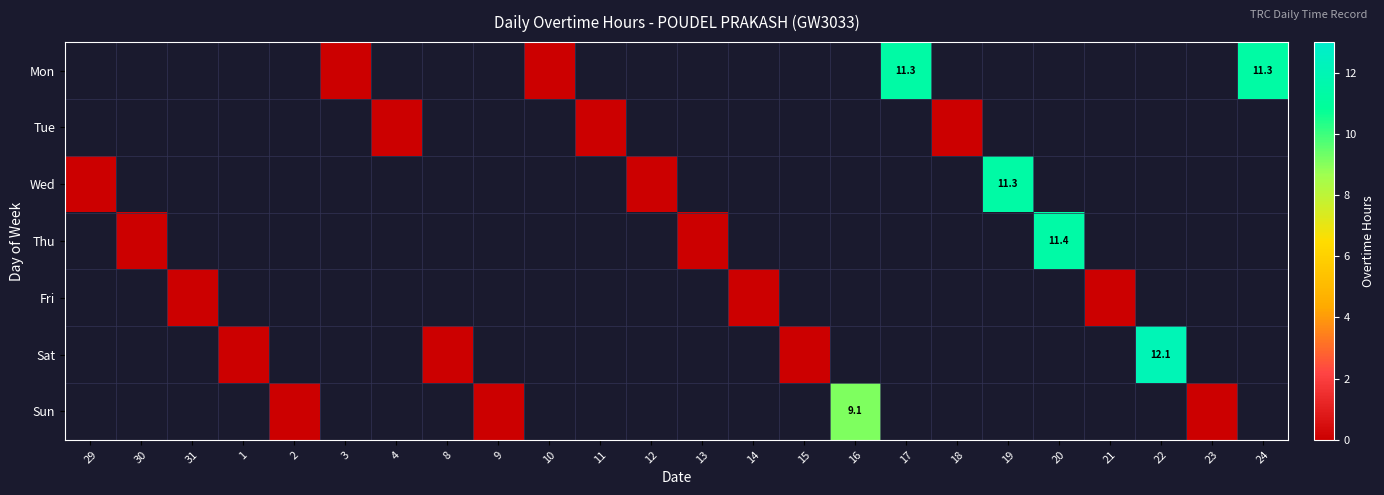

List the series in order of their peak value, highest first.

Sat, Thu, Wed, Mon, Sun, Tue, Fri